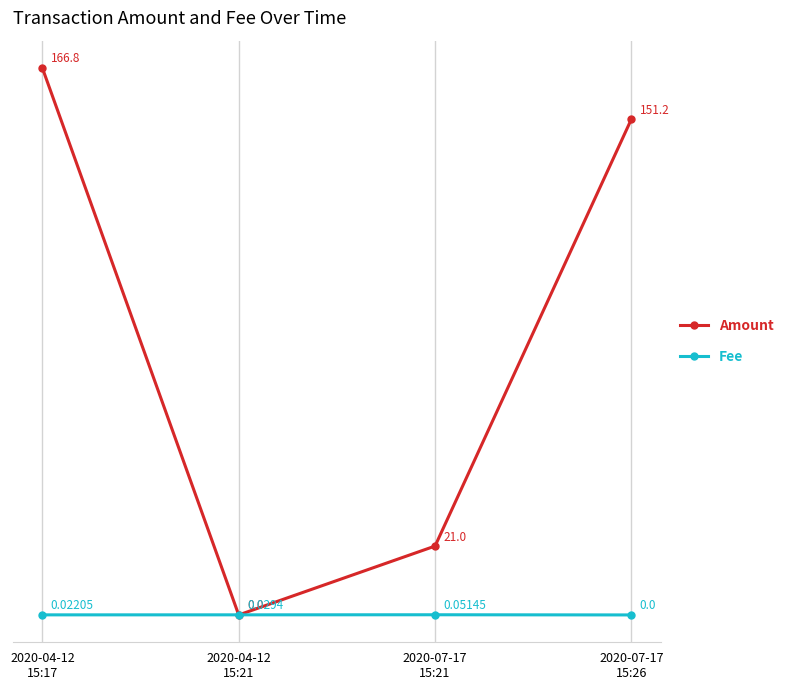

Is it true that Amount equals 151.2 at 2020-07-17
15:26?

True